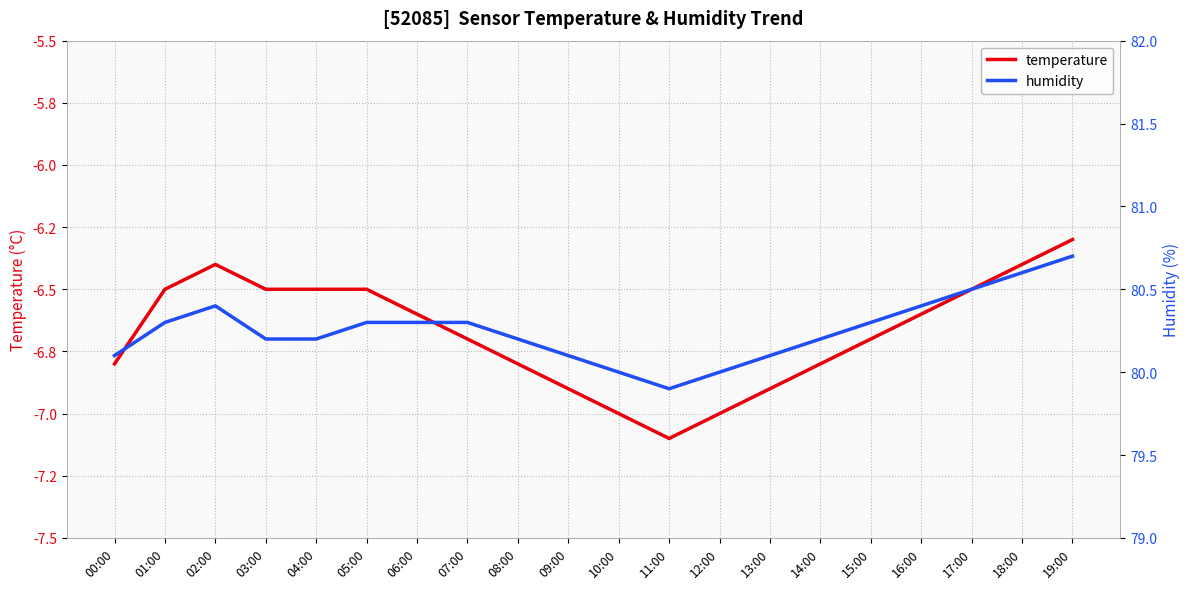

What is the minimum value for humidity?

79.9